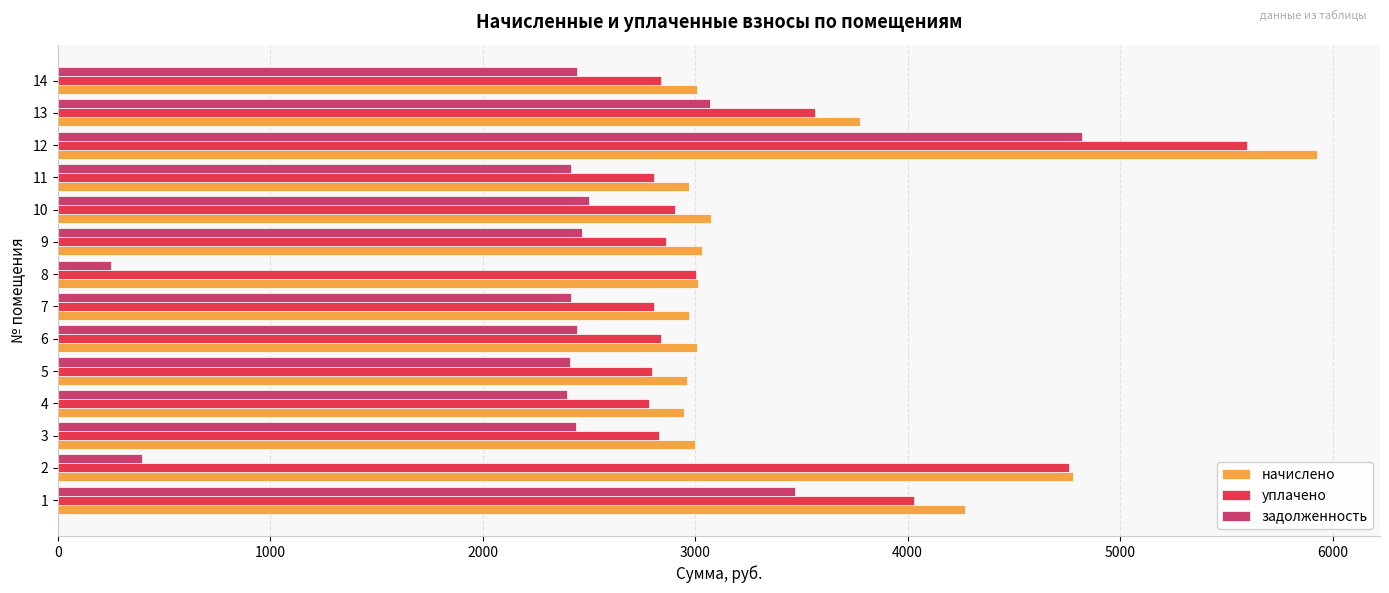

The value of начислено at 4 is 2946.2. True or false?

True